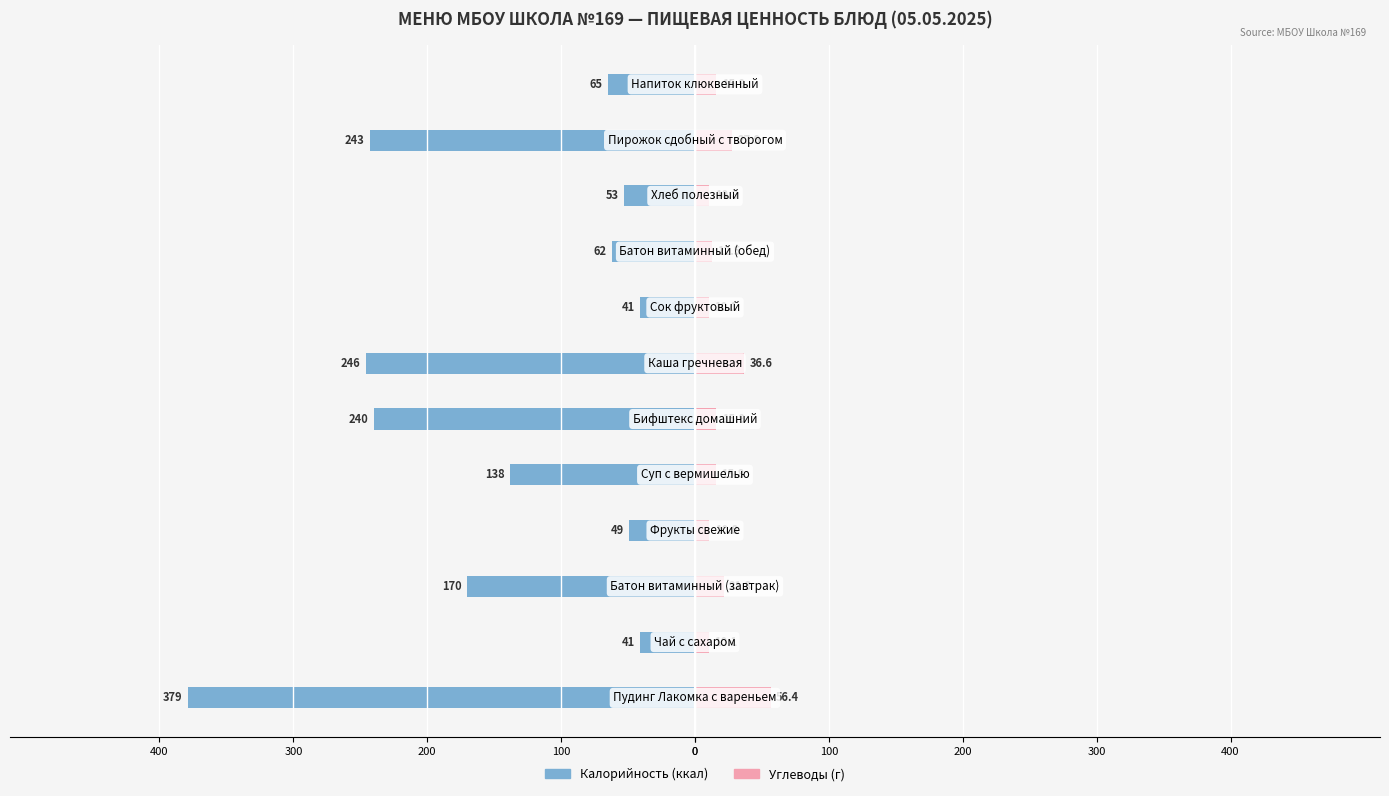

What is the average value of the Углеводы series?

20.3